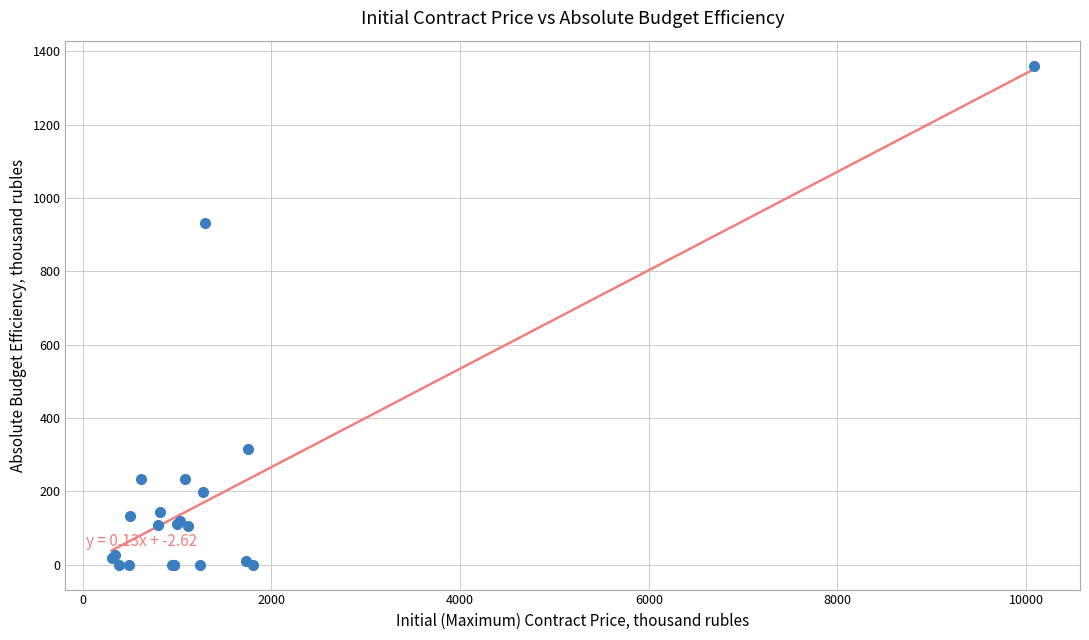

What Y value in the scatter plot is closest to 680?

931.9